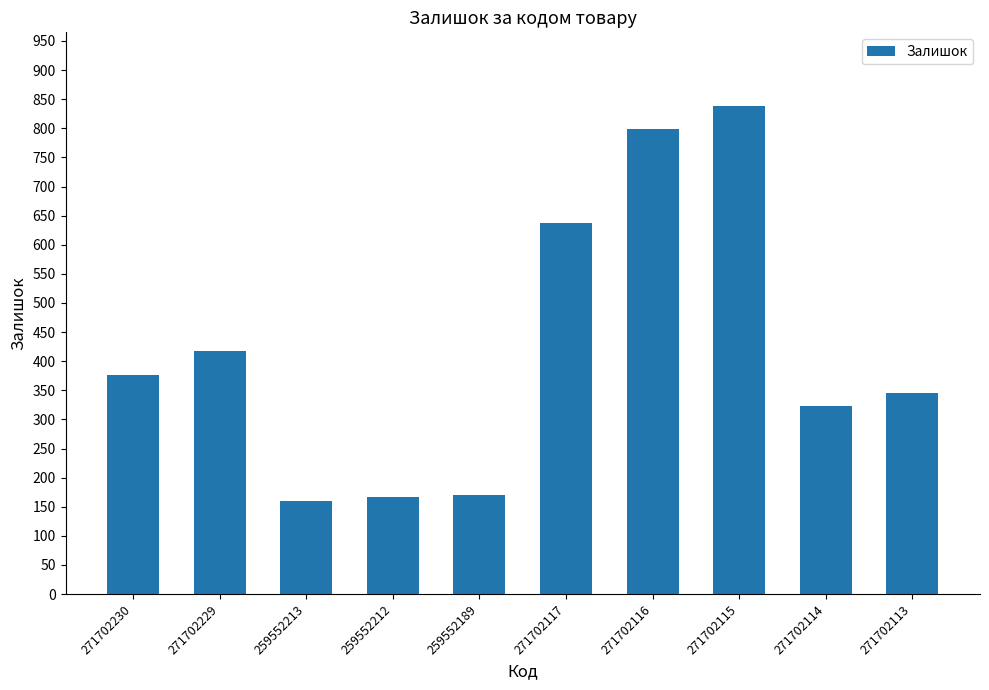

Does the chart contain any negative values?

No